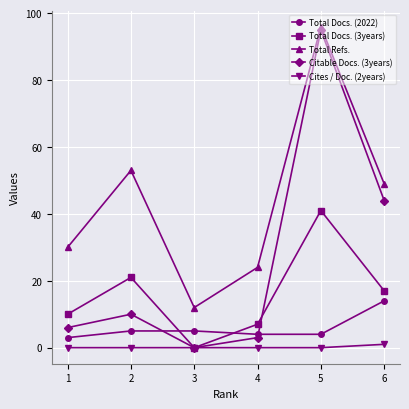

Which series changed the most between 1 and 3?

Total Refs.